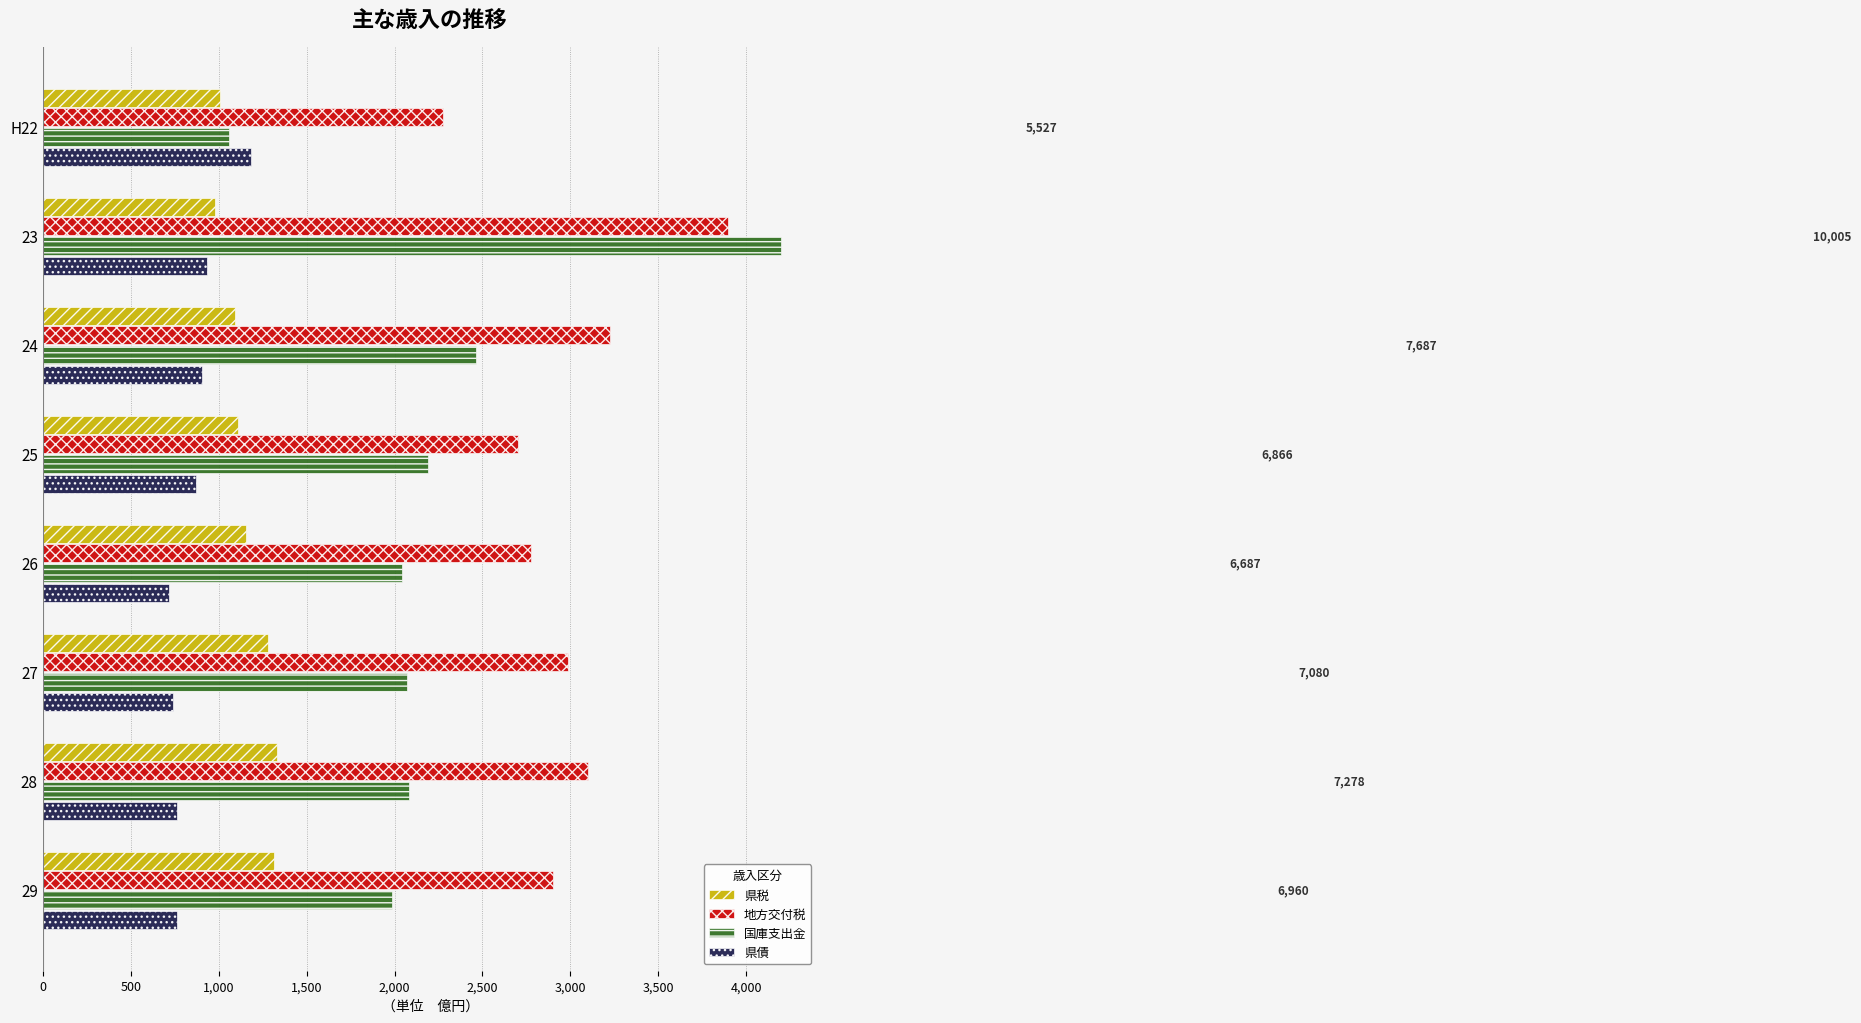

Which series changed the most between 23 and 26?

国庫支出金